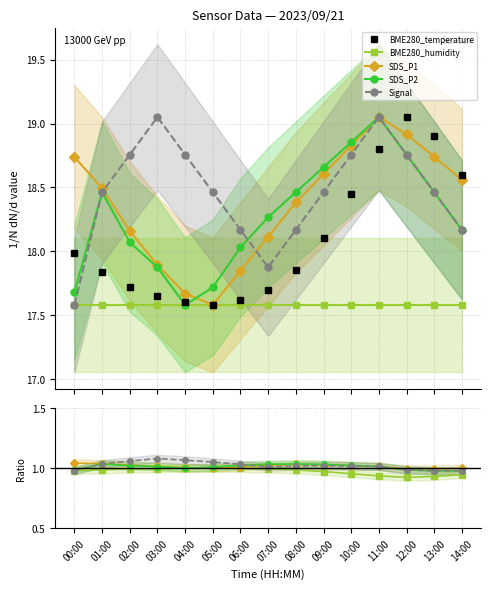

True or false: BME280_humidity and SDS_P1 intersect in this chart.

False